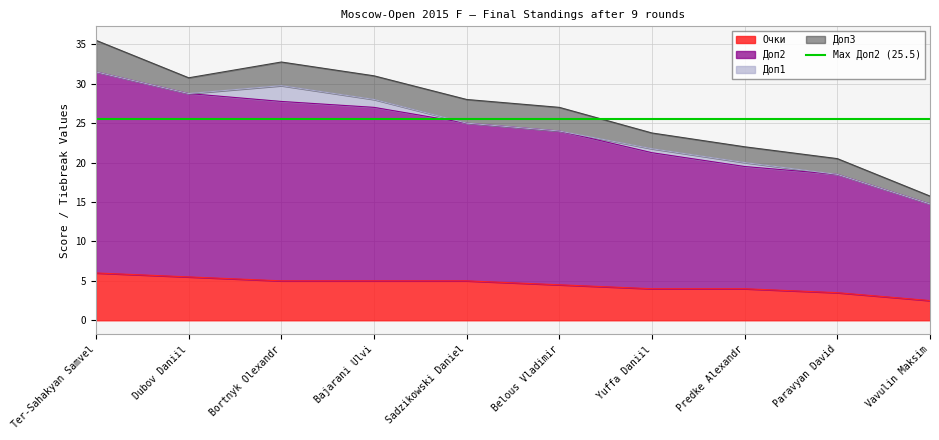

True or false: Очки and Доп2 cross at least once.

False